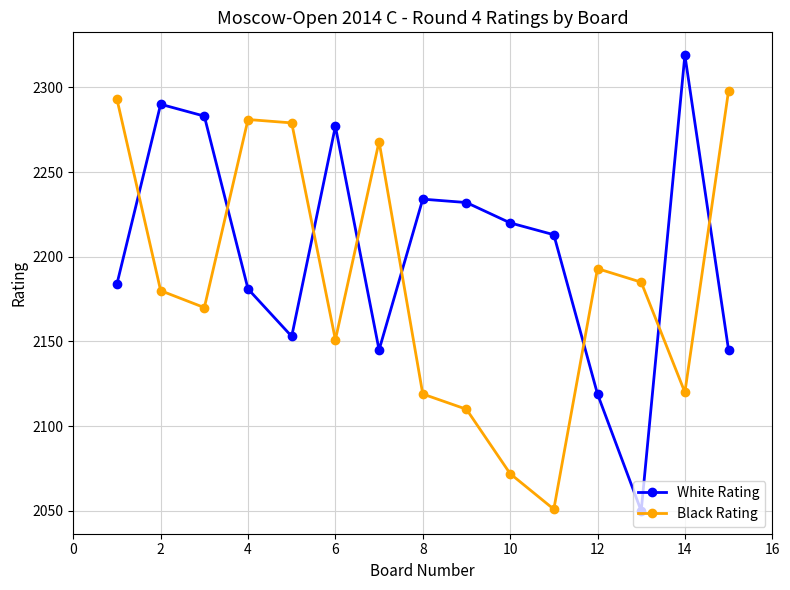

At how many categories does at least one series exceed 2105?

15